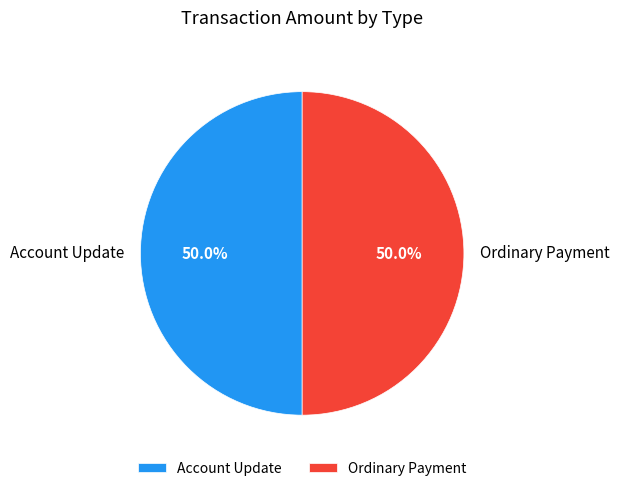

True or false: Account Update accounts for 1% of the total.

False